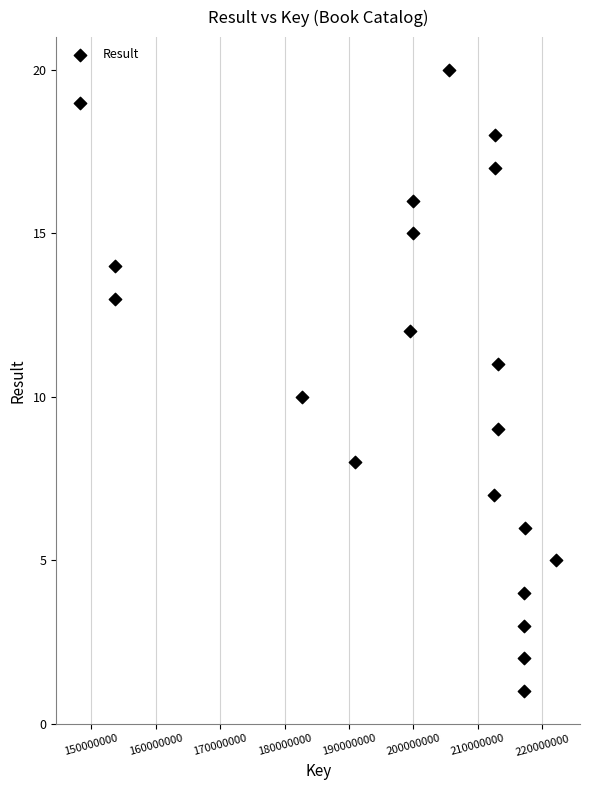

What is the range of Y values (max minus min)?

19